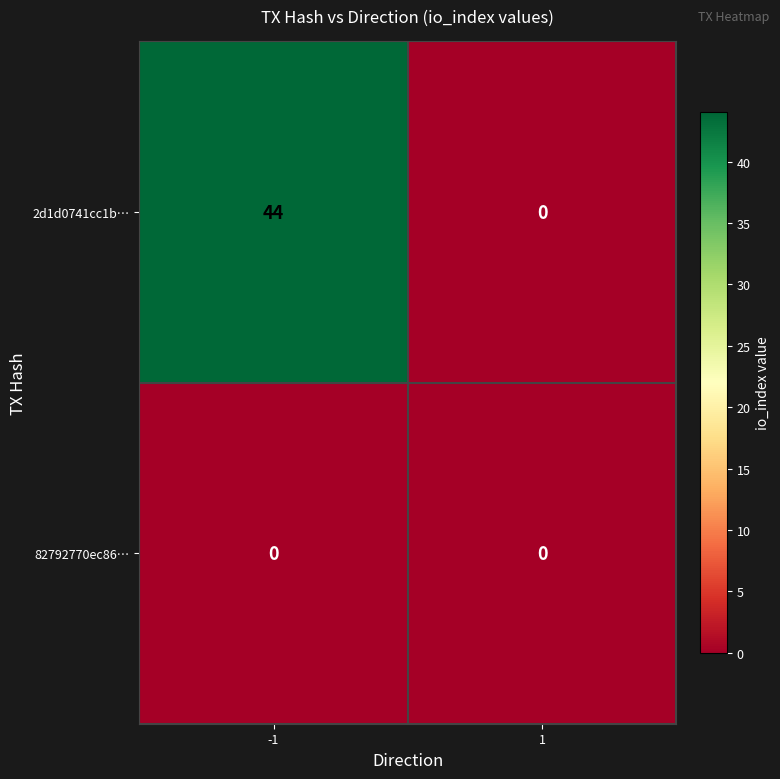

At which category is the sum across all series the highest?

-1